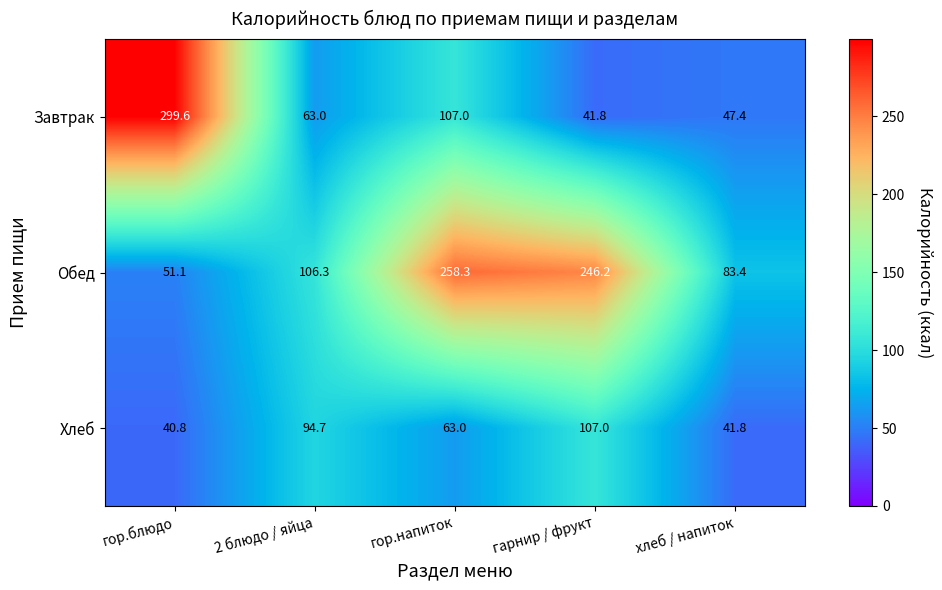

True or false: Завтрак has a value of 52.9 at гор.напиток.

False